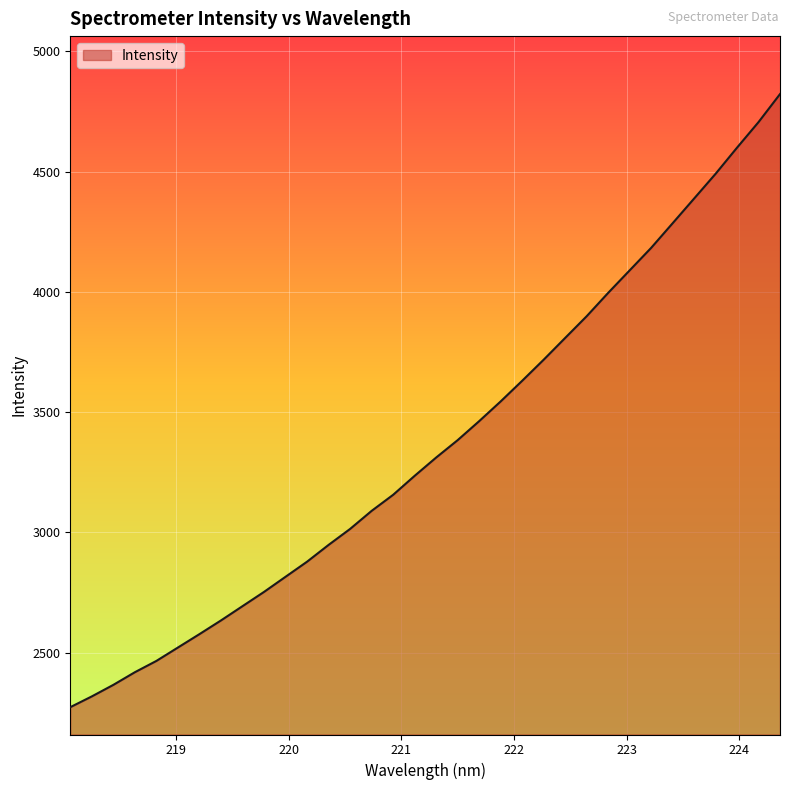

What is the smallest value displayed?

2272.7